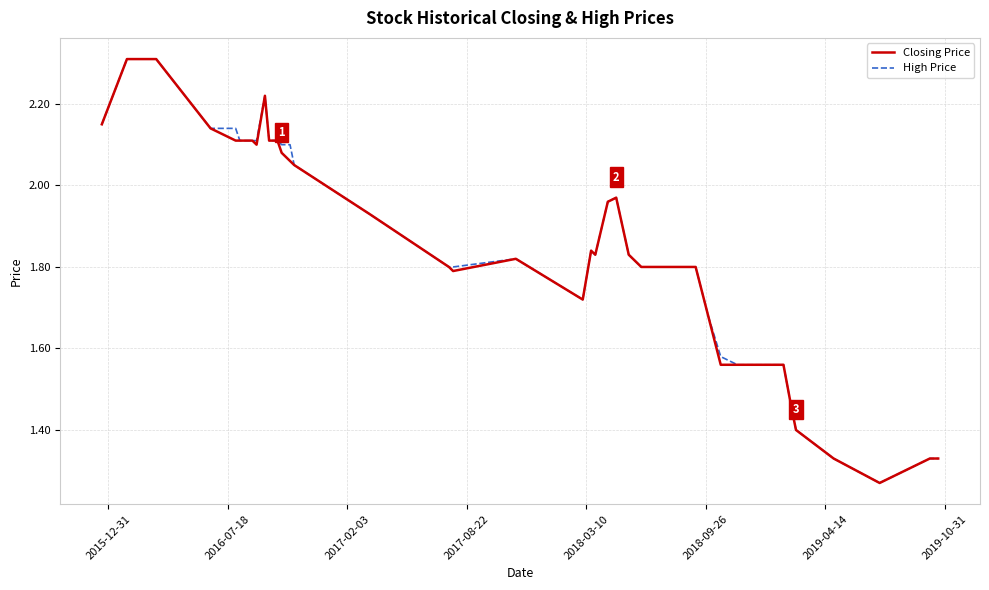

What is the maximum value shown in the chart?

2.3